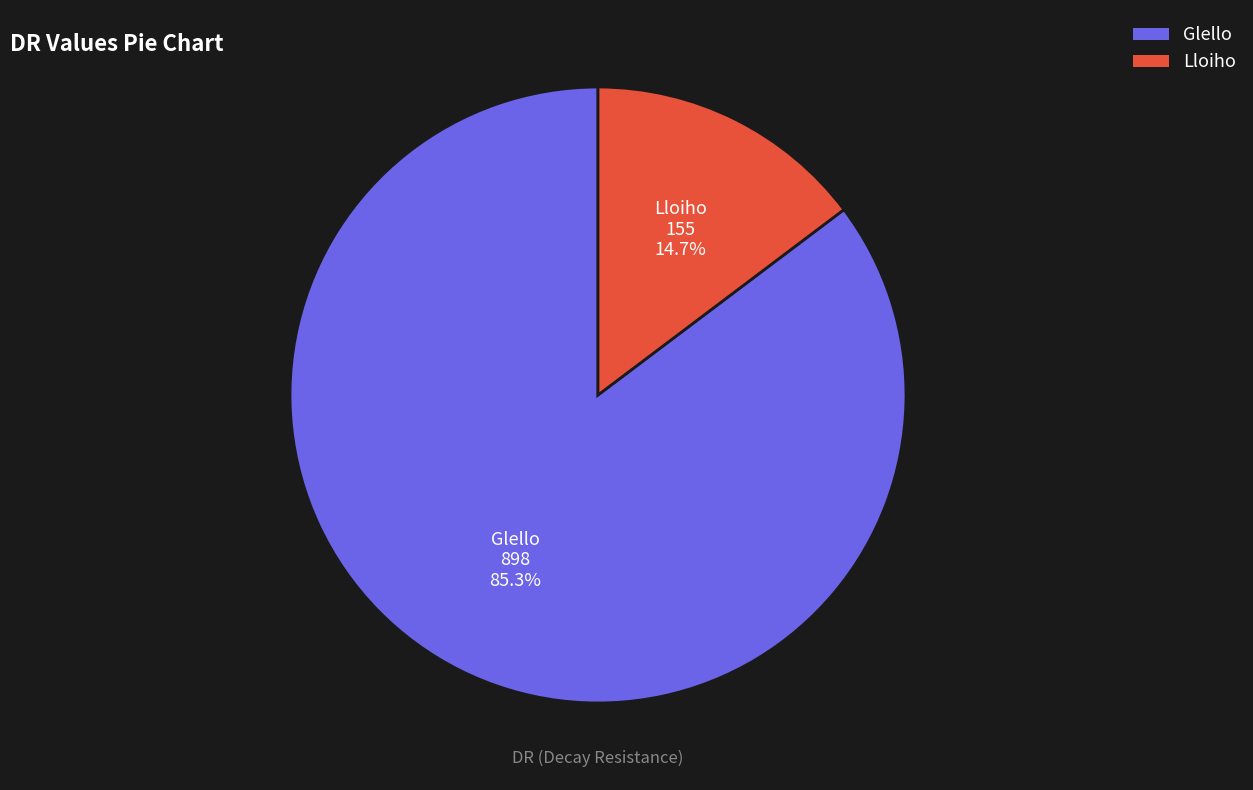

How many segments does this pie chart have?

2